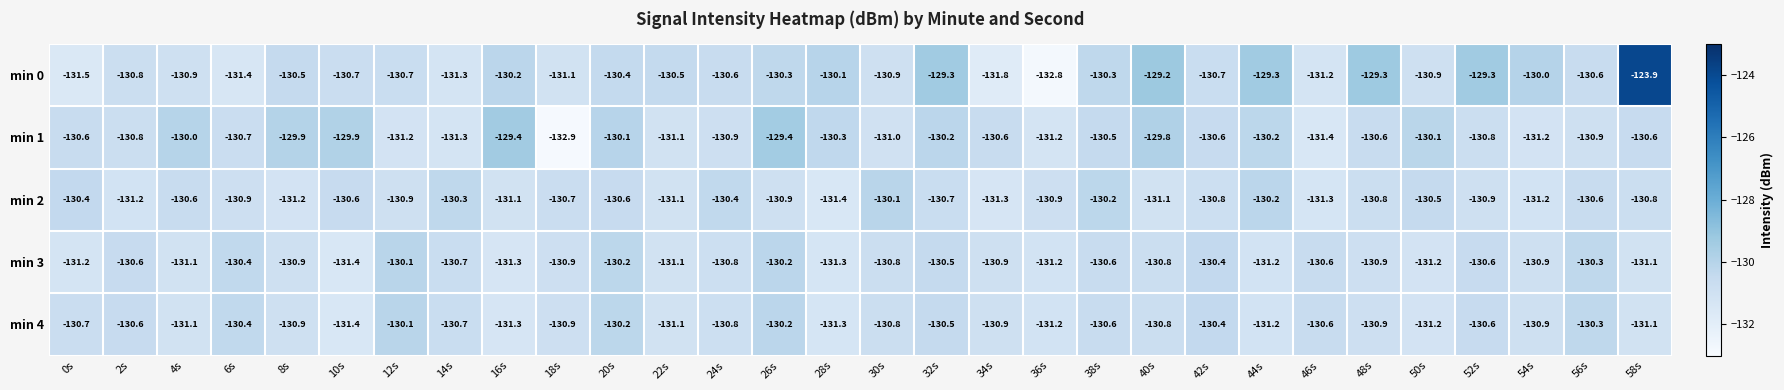

What is the difference between the highest and lowest values at 0s?

1.1